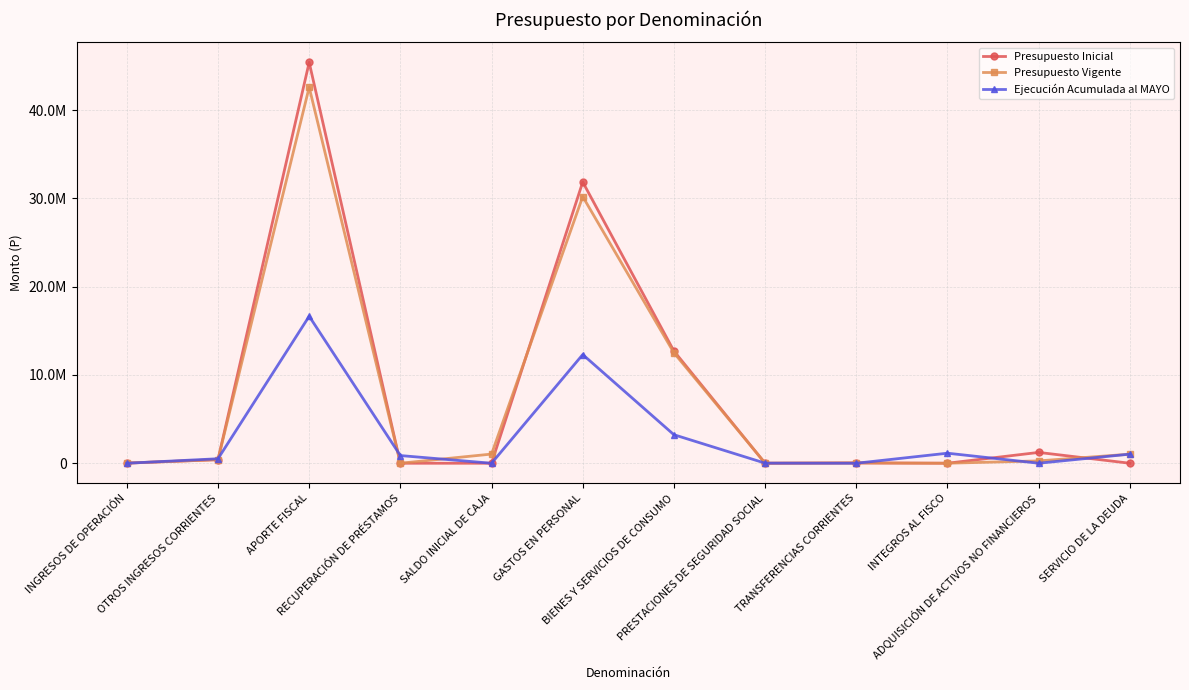

What is the difference between the second highest and second lowest values in the Ejecución Acumulada al MAYO series?

12310985